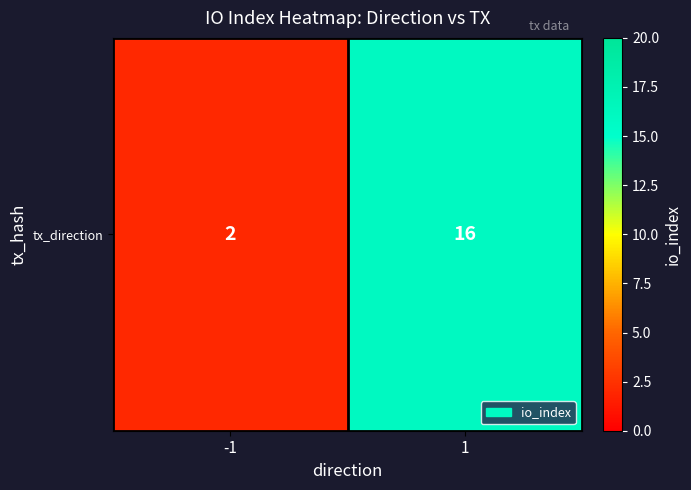

What is the average value?

9